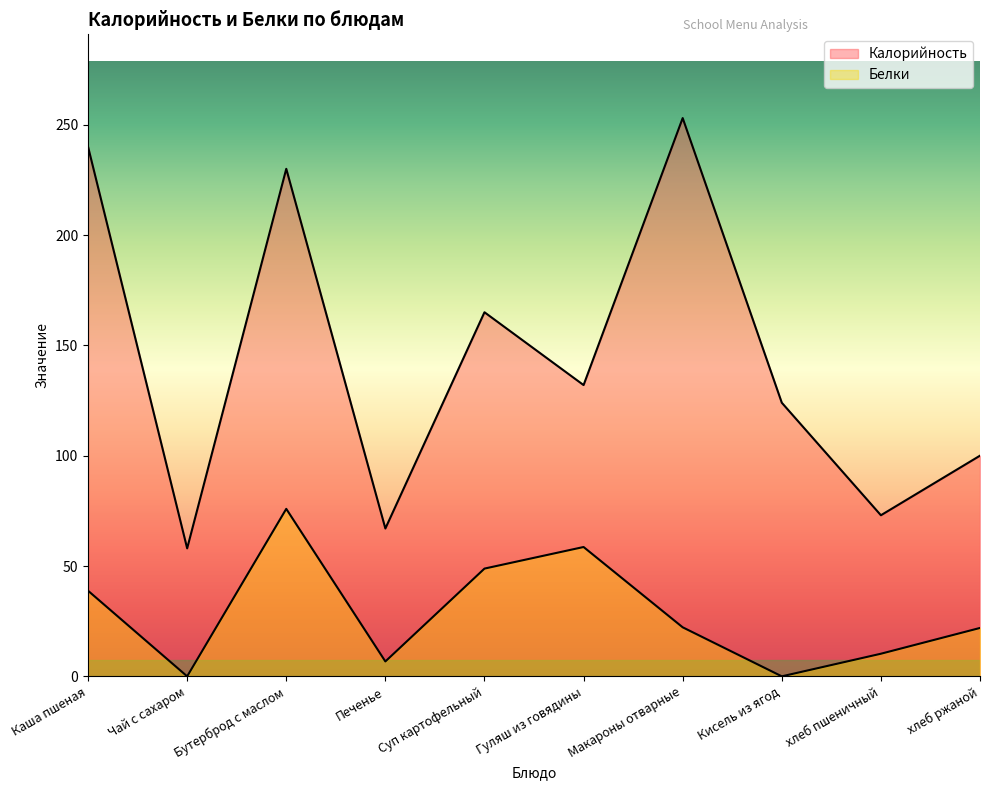

Is the value of Калорийность at Чай с сахаром greater than the value of Белки at Гуляш из говядины?

No